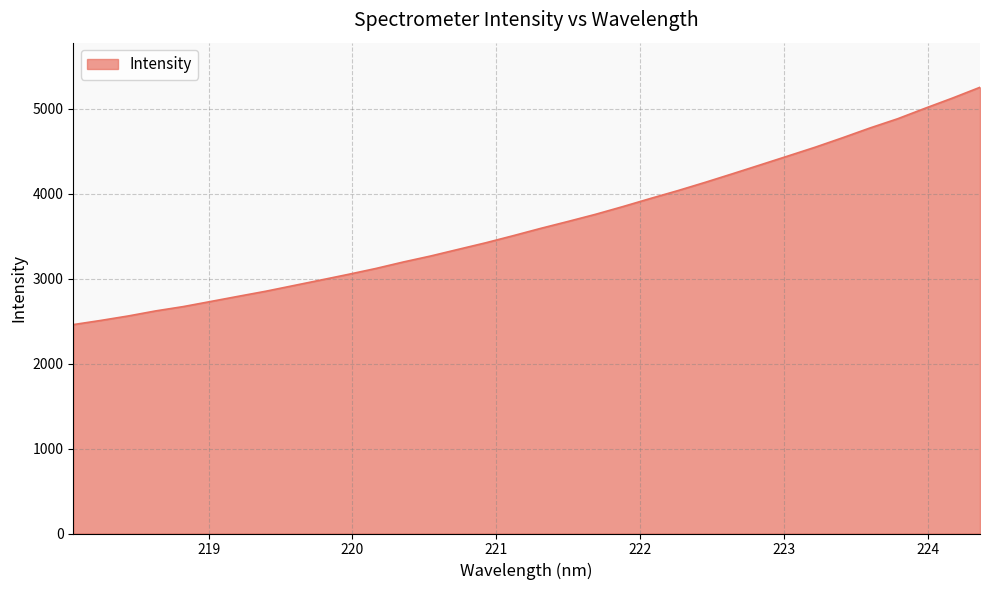

What is the smallest value displayed?

2459.2